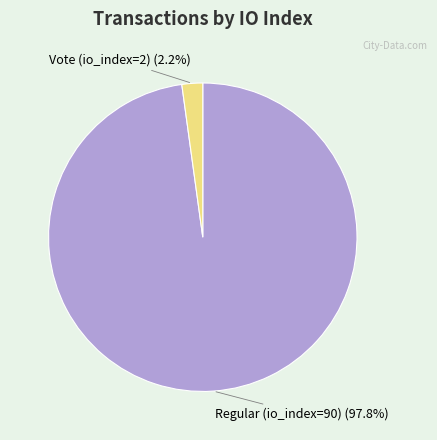

Is there any slice that represents more than half of the pie?

Yes